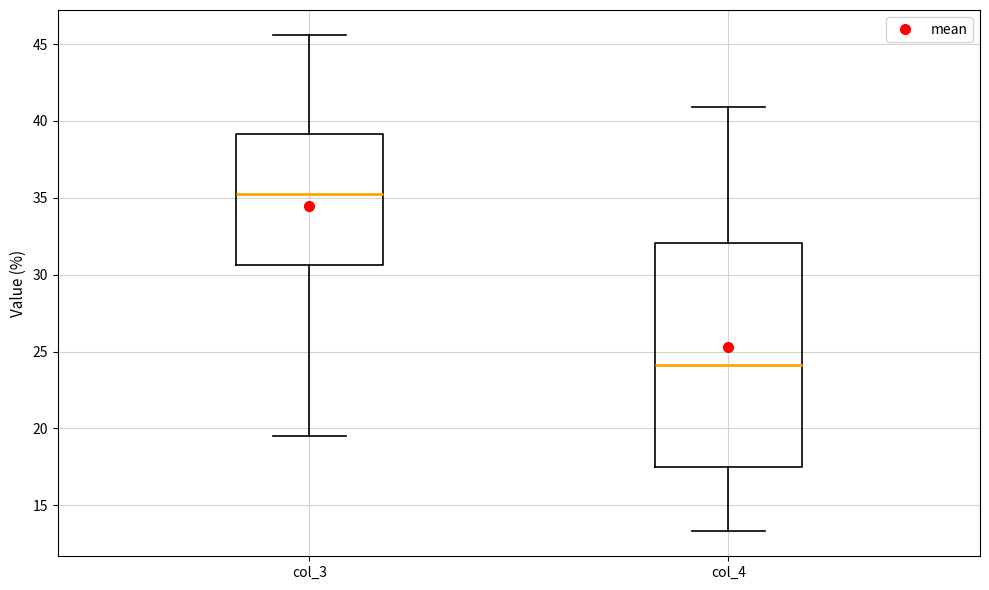

Reading left to right, read every box against the y-axis: the position of its median line, the range the box covers, and the ends of its whiskers. The values are not printed on the chart, so give them approximately, as read against the axis.

col_3: median 35.5, box 30.5 to 39.0, whiskers 19.5 to 45.5
col_4: median 24.0, box 17.5 to 32.0, whiskers 13.5 to 41.0